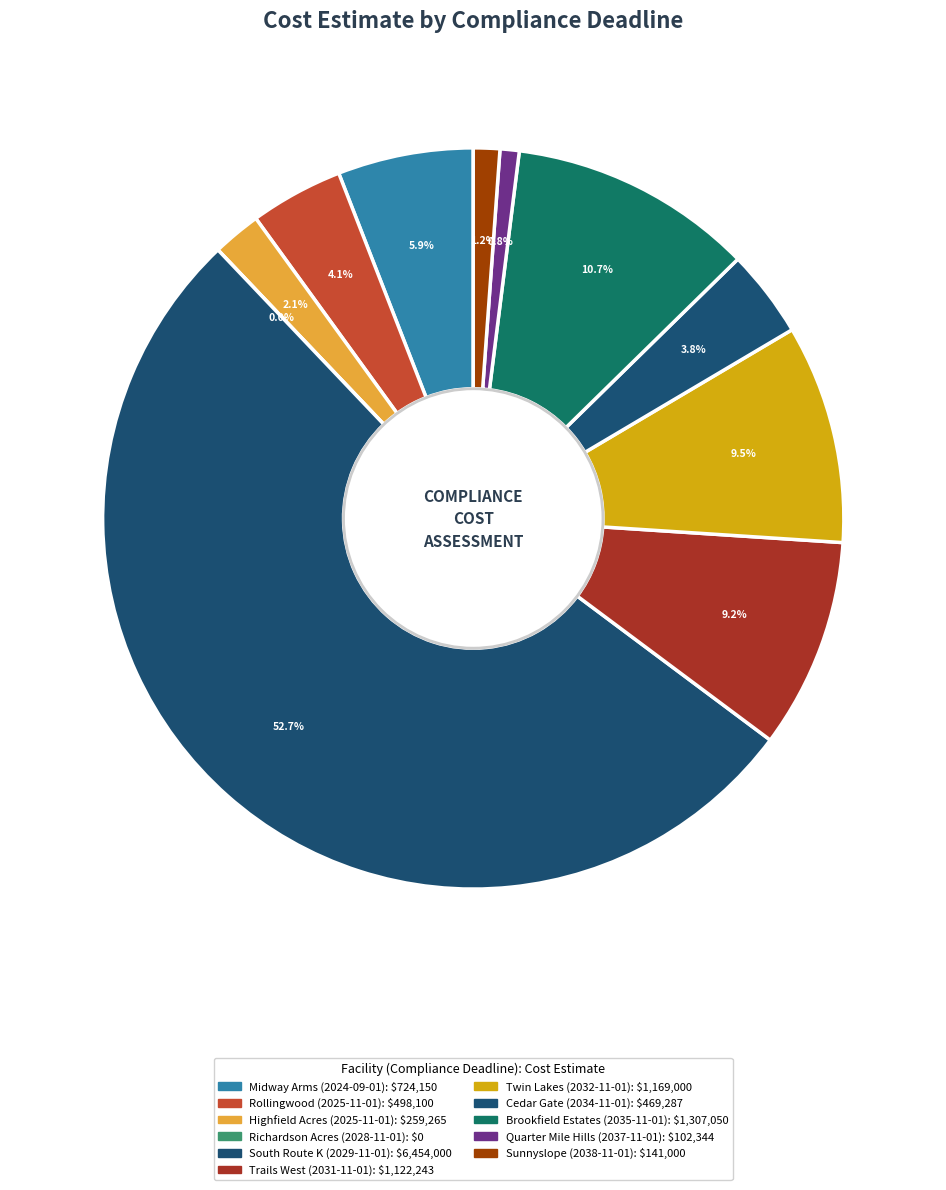

To the nearest percent, what is the combined percentage of Quarter Mile Hills
(2037-11-01) and Rollingwood
(2025-11-01)?

5%